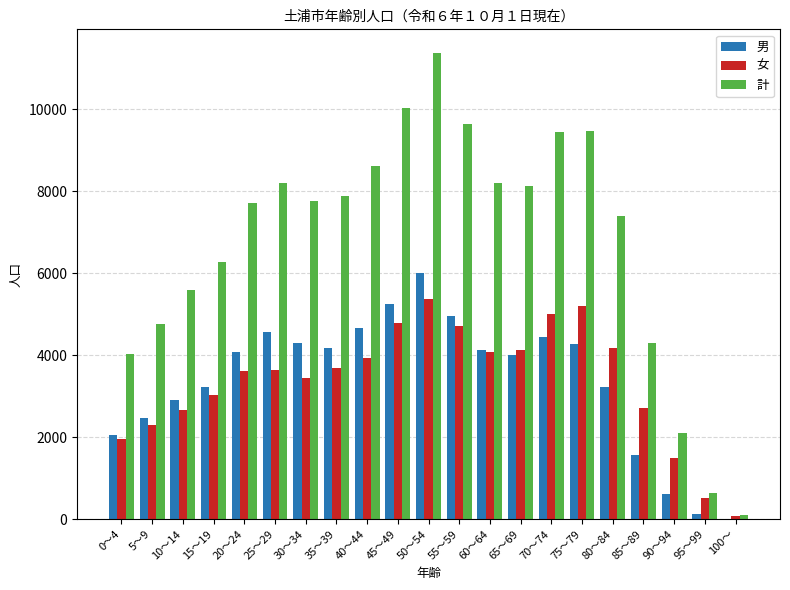

Where is 計 nearest to the value 5739?

10～14